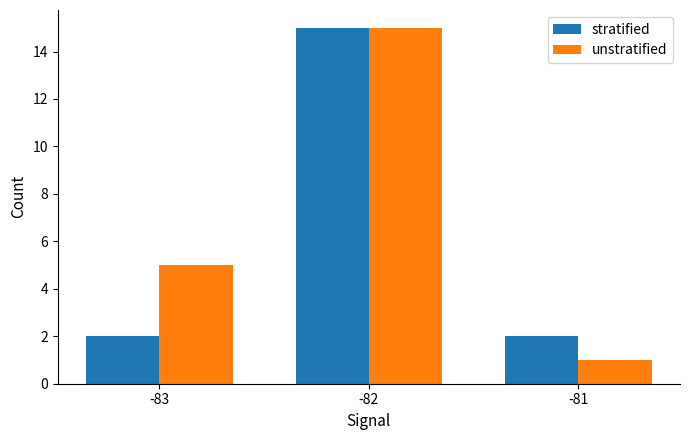

Where is unstratified nearest to the value 8?

-83